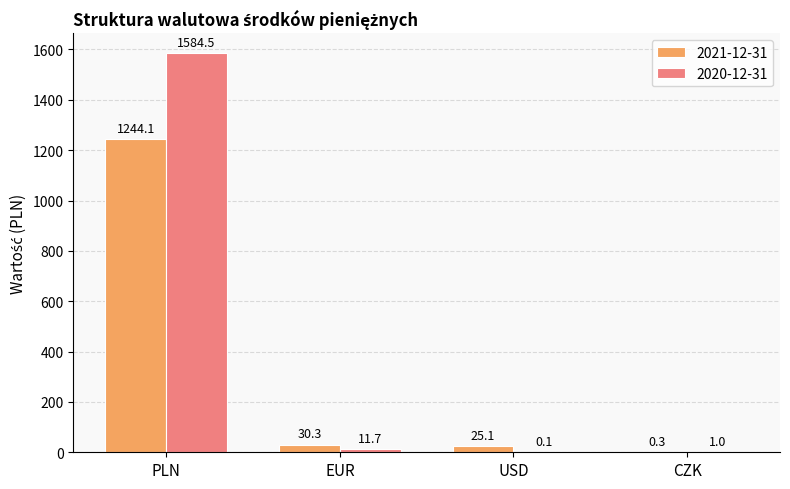

At which label does 2020-12-31 first exceed 11?

PLN